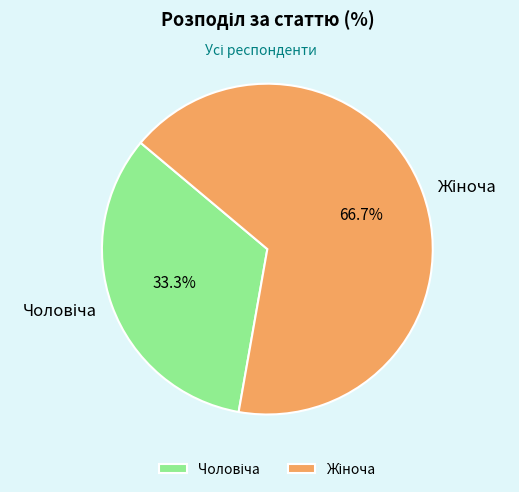

Is there any slice that represents more than half of the pie?

Yes